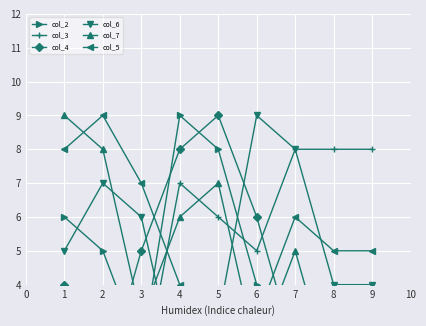

What position from the left is 2?

4